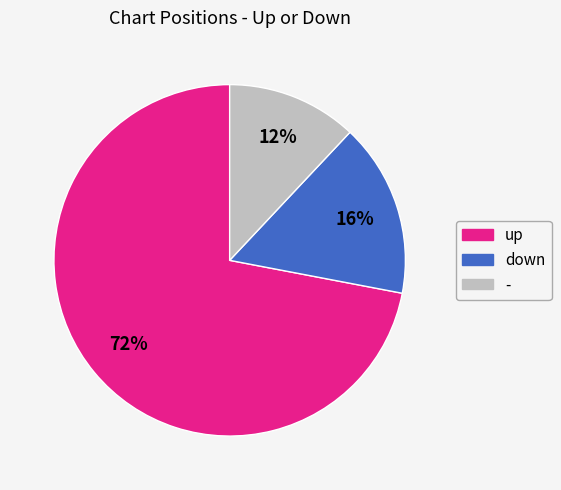

Approximately how many times larger is the value at up compared to -?

6.0